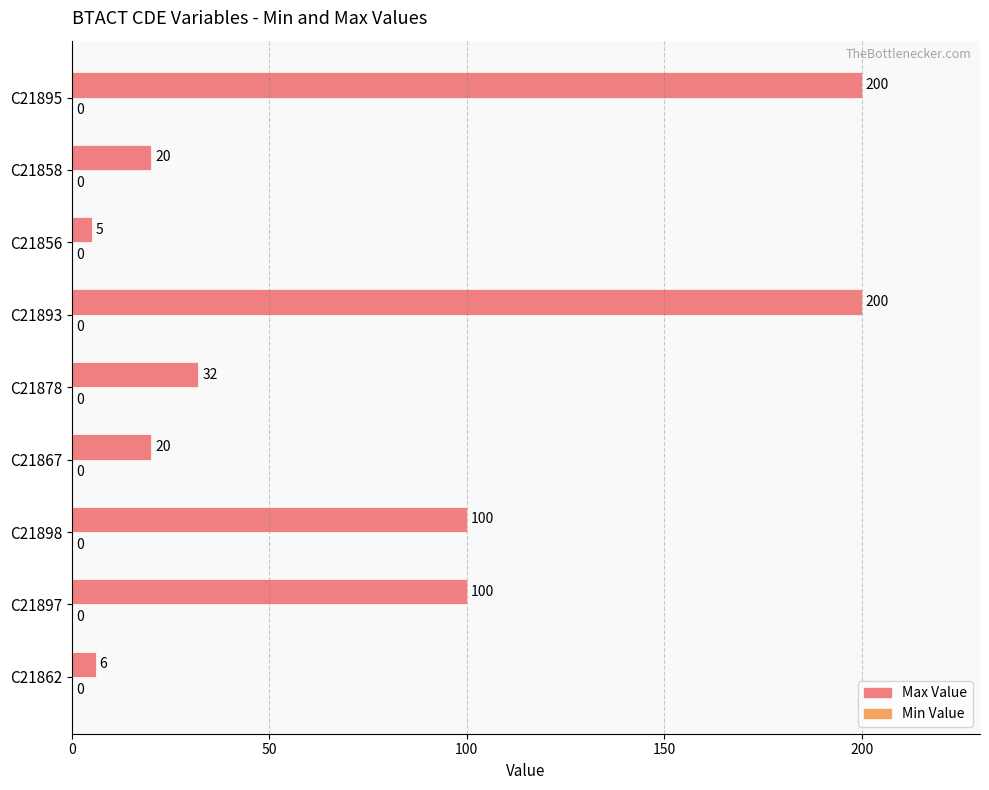

What is the maximum value shown in the chart?

200